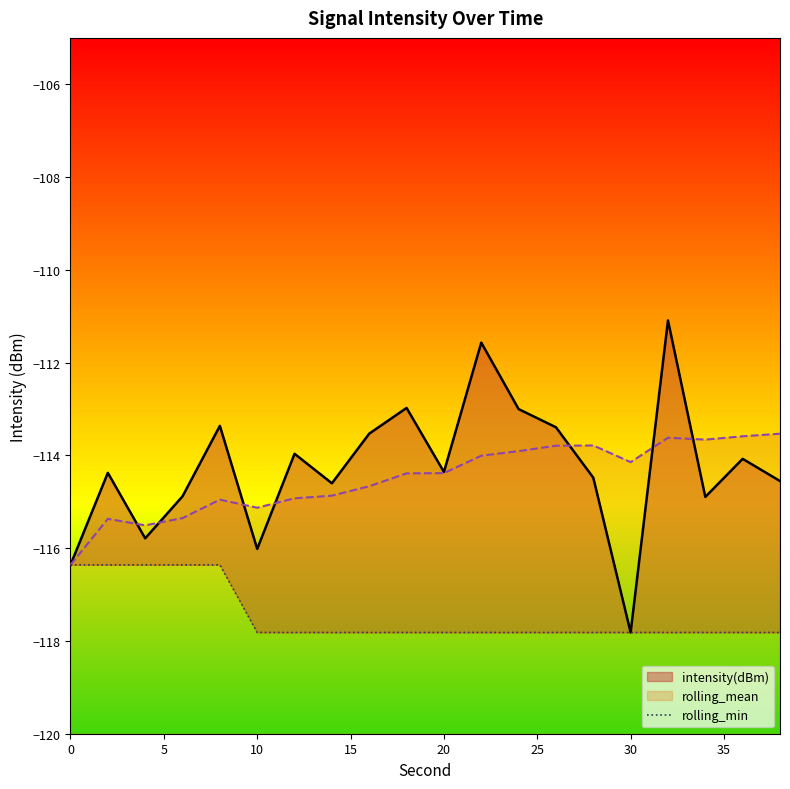

What is the minimum value for rolling_mean?

-116.4